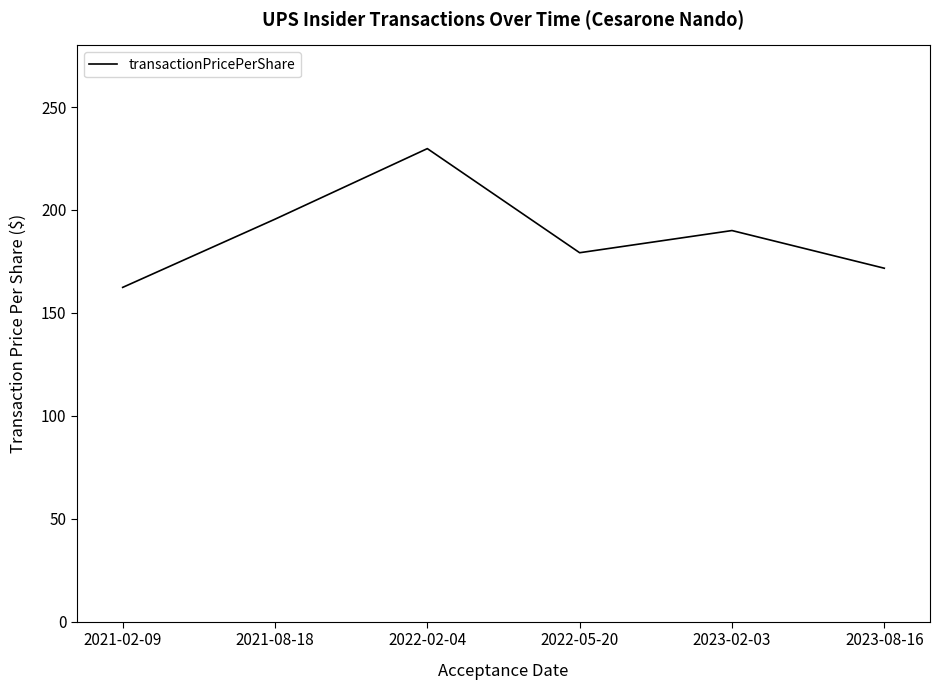

Where does the data first go above 190?

2021-08-18